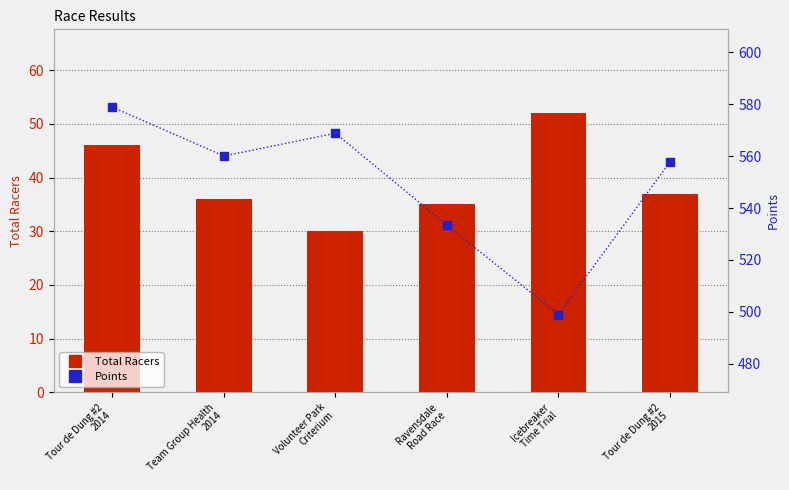

At how many categories does at least one series exceed 263?

6